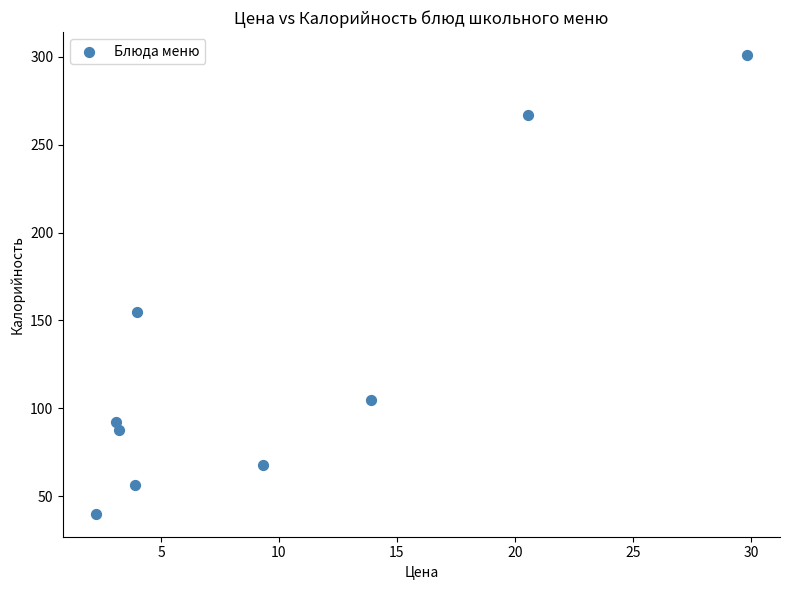

What is the range of Y values (max minus min)?

261.0